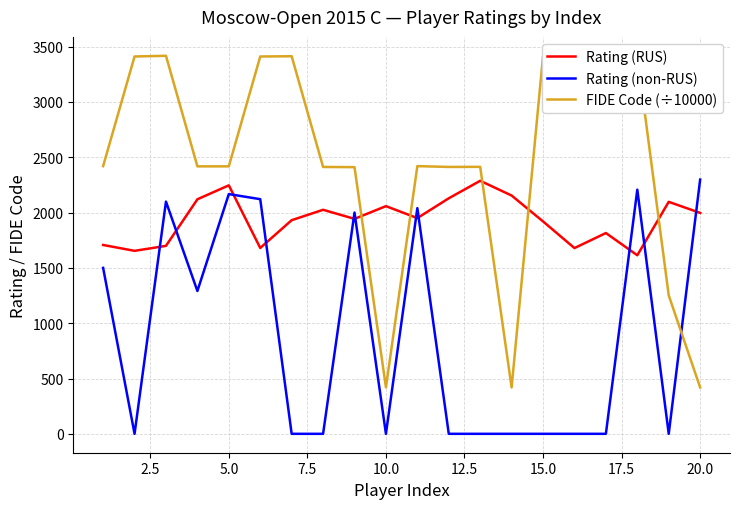

True or false: Rating (RUS) has more than 2 interior local peaks.

True